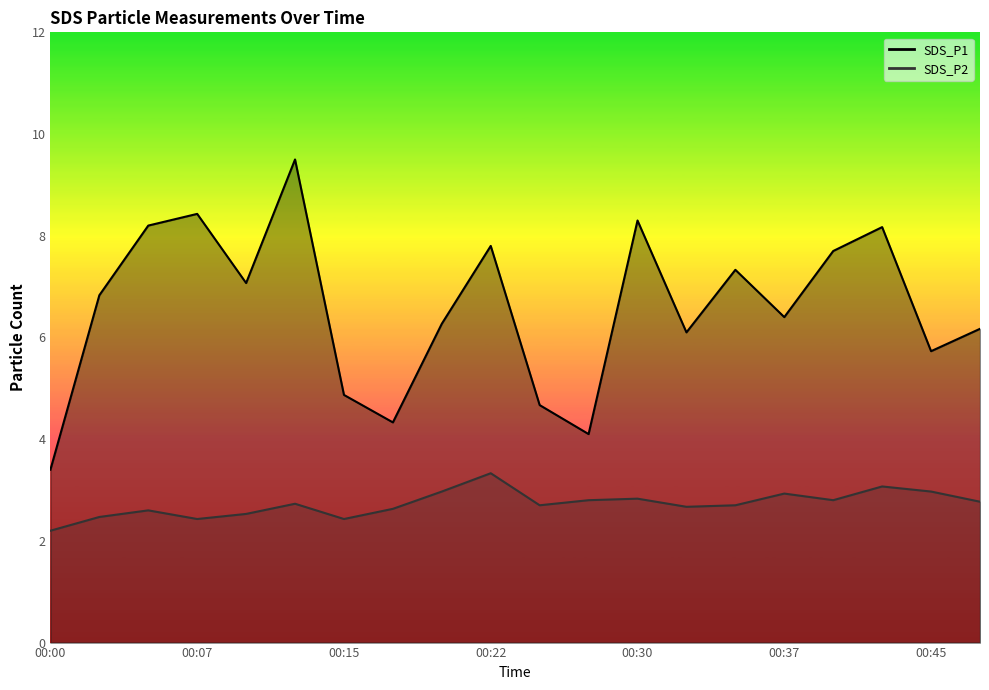

What is the maximum value for SDS_P1?

9.5